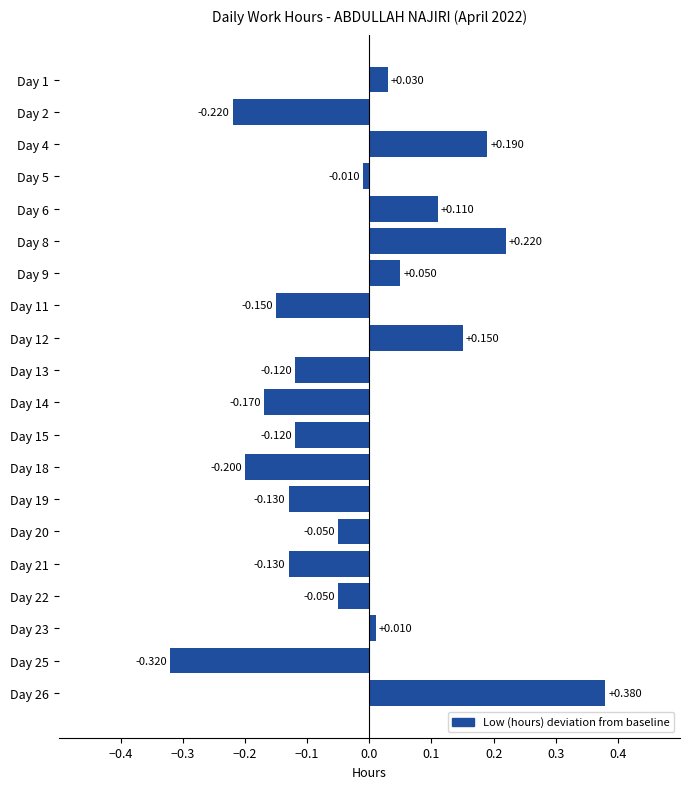

How many distinct data groups are displayed?

1